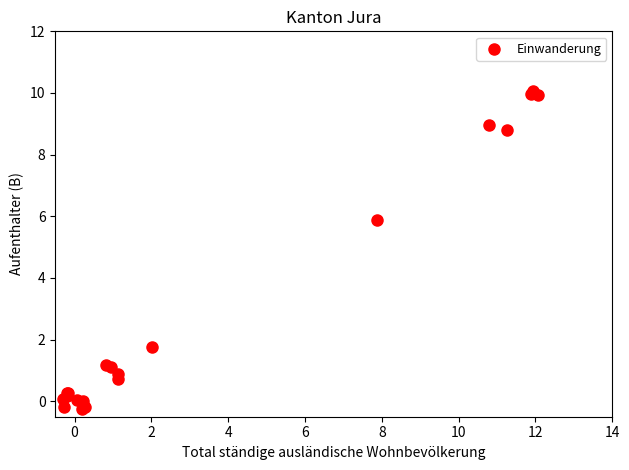

What Y value in the scatter plot is closest to 4?

5.9